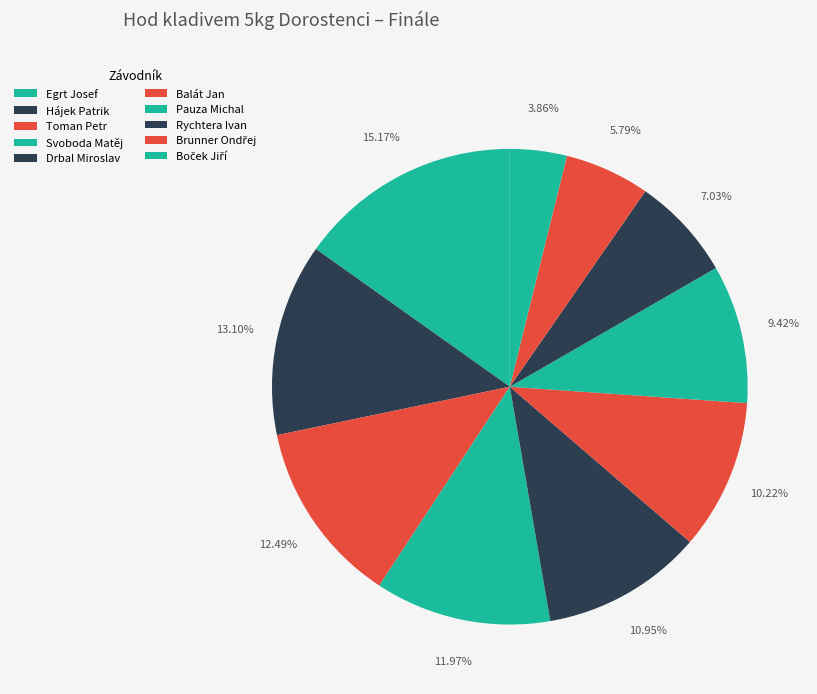

How many segments does this pie chart have?

10